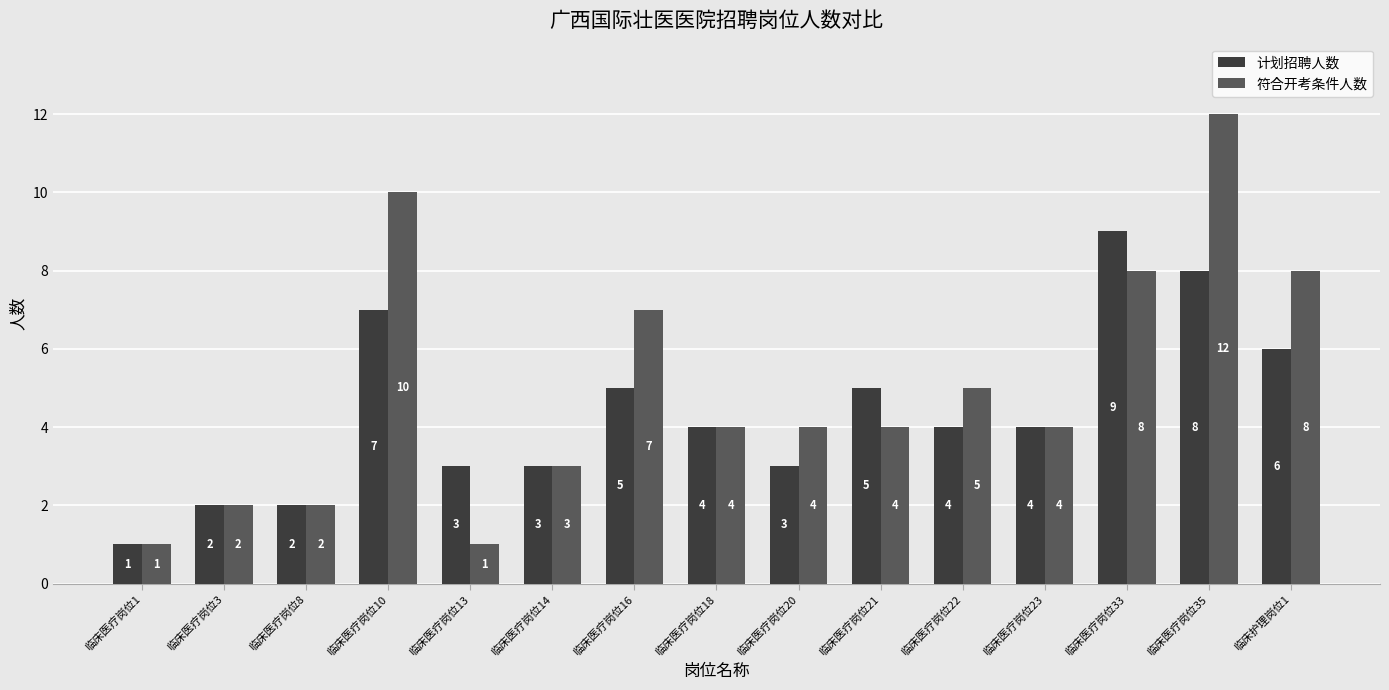

Which series has the largest range (max minus min)?

符合开考条件人数